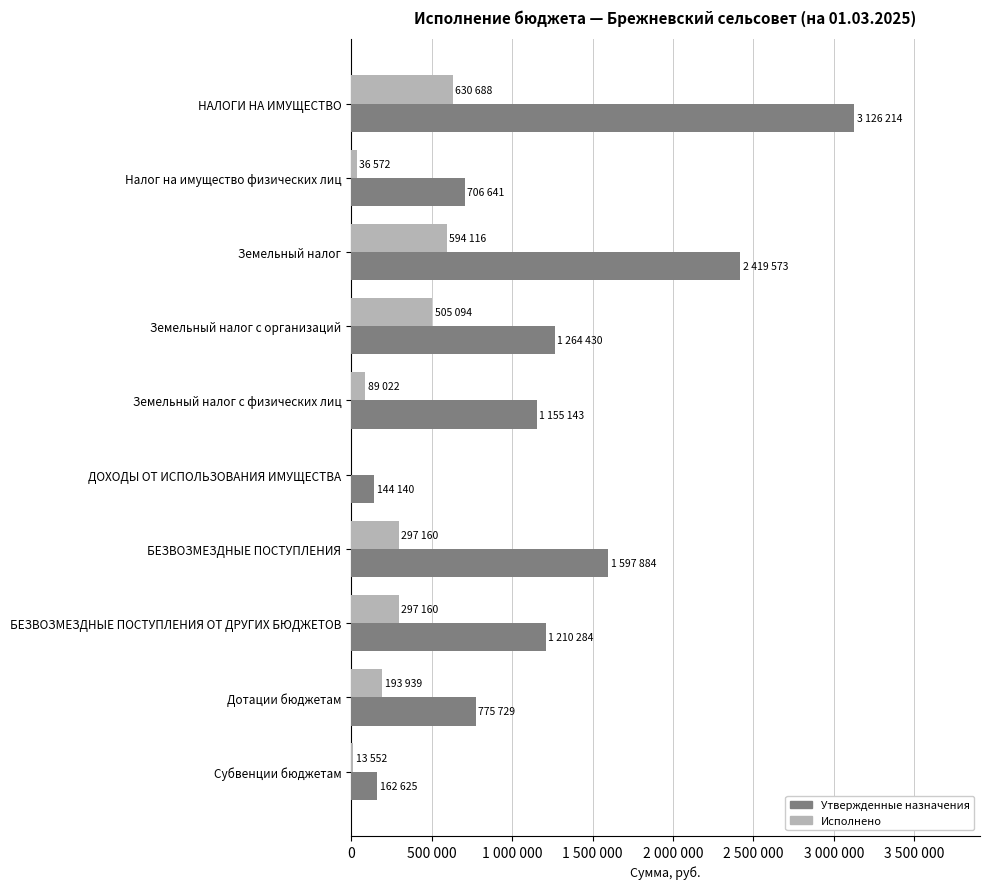

What are all the series names shown in the legend?

Утвержденные назначения, Исполнено